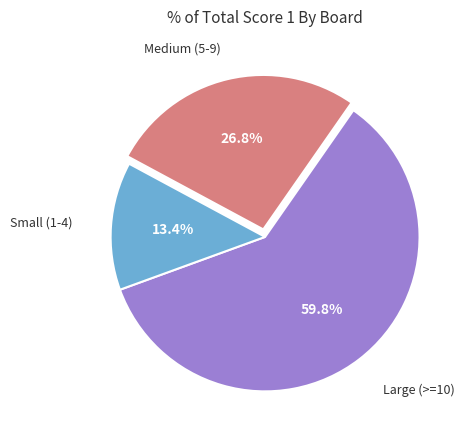

Is there a majority slice in this chart?

Yes